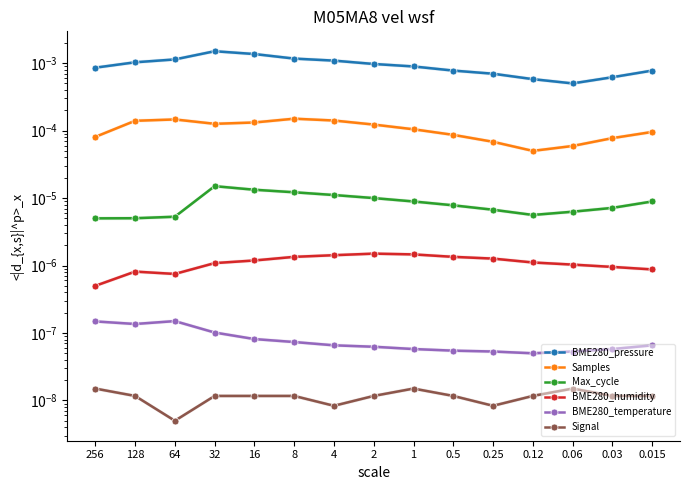

In Samples, how many points are higher than both neighbors (excluding endpoints)?

2